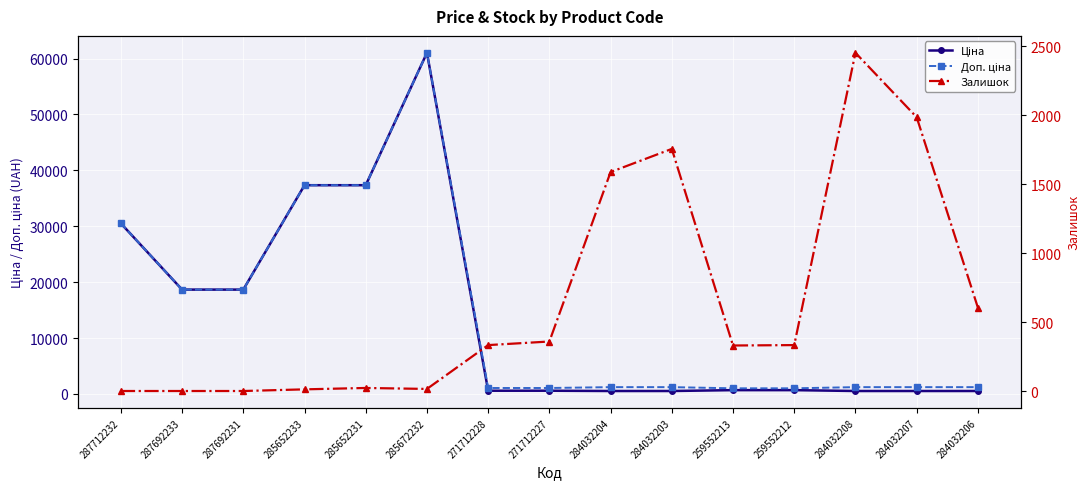

What is the label of the 4th point from the right?

259552212